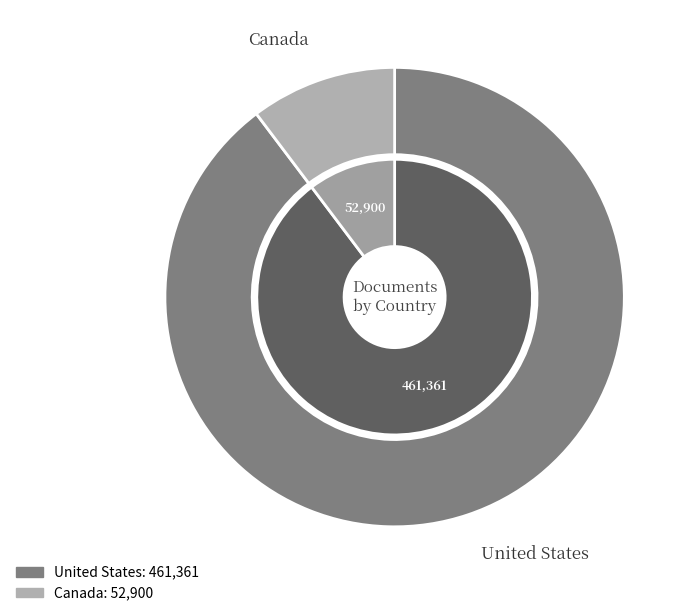

Rank the categories by value from lowest to highest.

Canada, United States